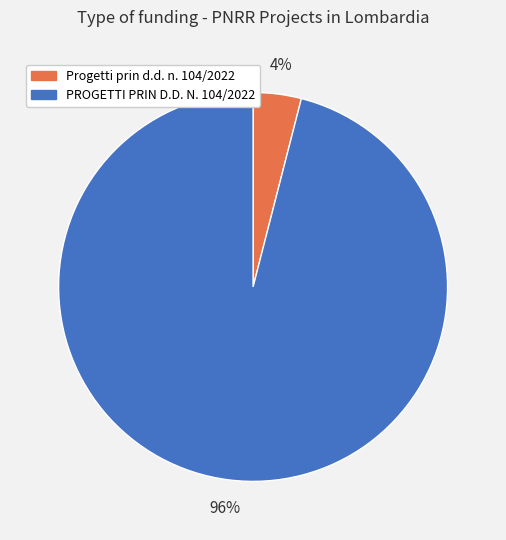

To the nearest percent, what percentage of the pie is PROGETTI PRIN D.D. N. 104/2022?

96%